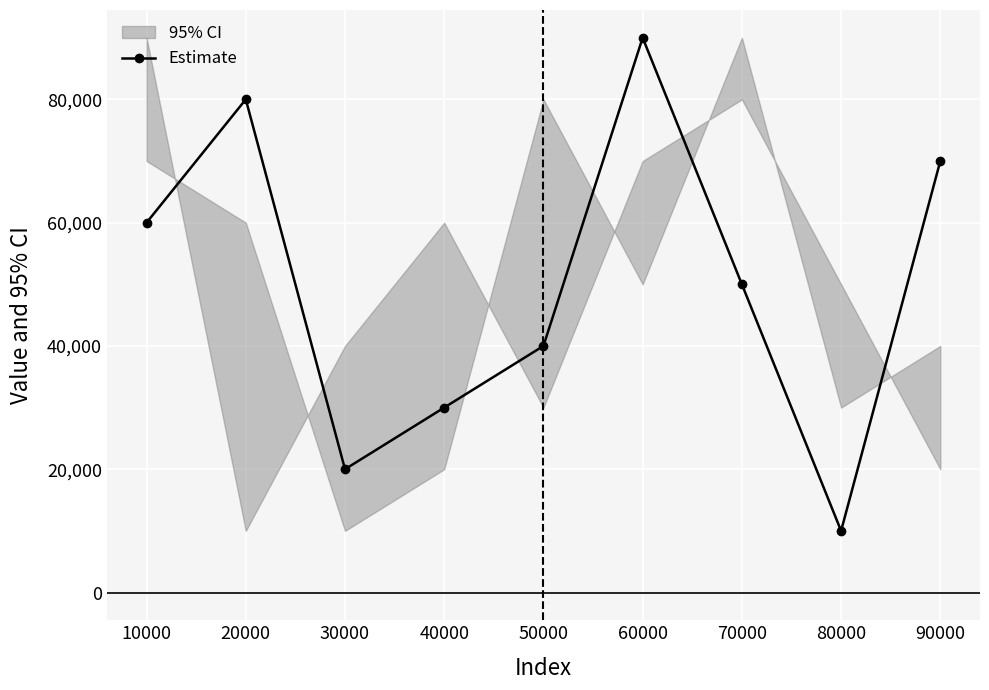

How many values are below 50000?

4